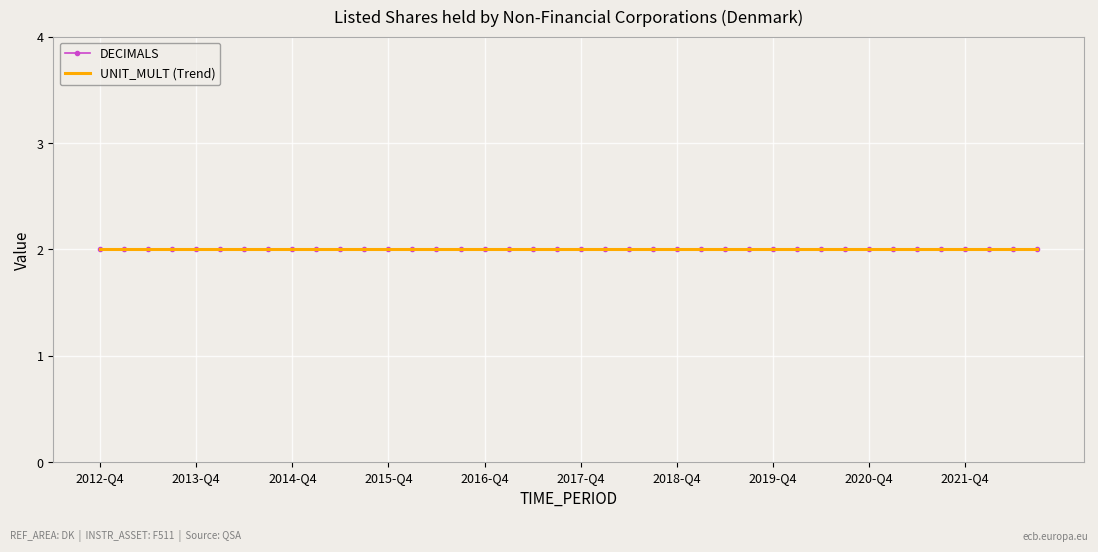

True or false: UNIT_MULT and DECIMALS cross at least once.

False